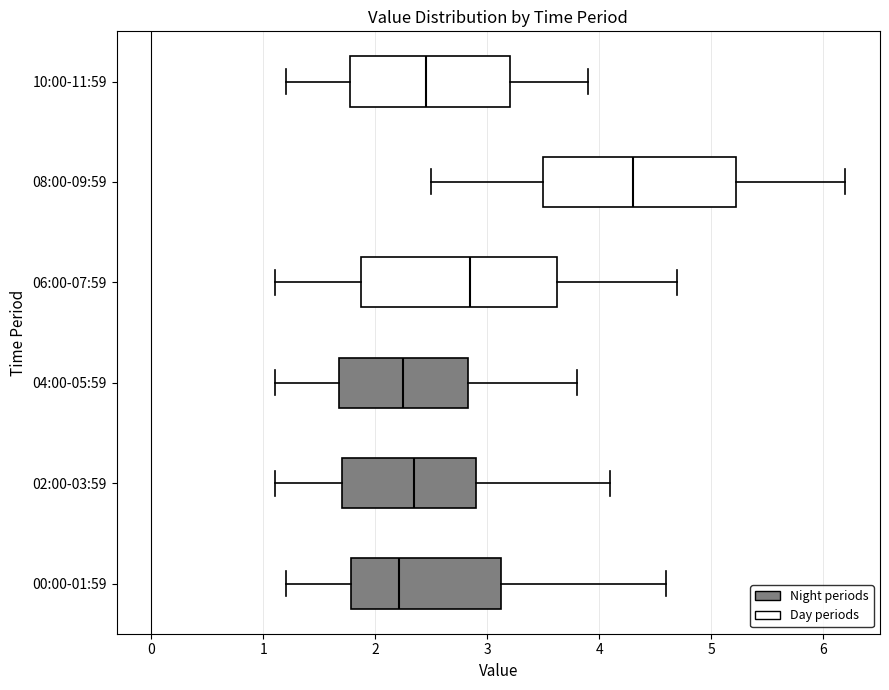

Reading bottom to top, read every box against the x-axis: the position of its median line, the range the box covers, and the ends of its whiskers. The values are not printed on the chart, so give them approximately, as read against the axis.

00:00-01:59: median 2.2, box 1.8 to 3.1, whiskers 1.2 to 4.6
02:00-03:59: median 2.4, box 1.7 to 2.9, whiskers 1.1 to 4.1
04:00-05:59: median 2.3, box 1.7 to 2.8, whiskers 1.1 to 3.8
06:00-07:59: median 2.9, box 1.9 to 3.6, whiskers 1.1 to 4.7
08:00-09:59: median 4.3, box 3.5 to 5.2, whiskers 2.5 to 6.2
10:00-11:59: median 2.5, box 1.8 to 3.2, whiskers 1.2 to 3.9